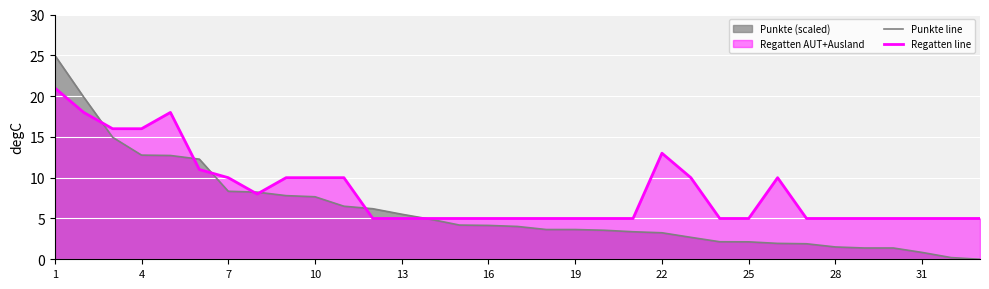

At which label does Regatten line reach its peak?

1